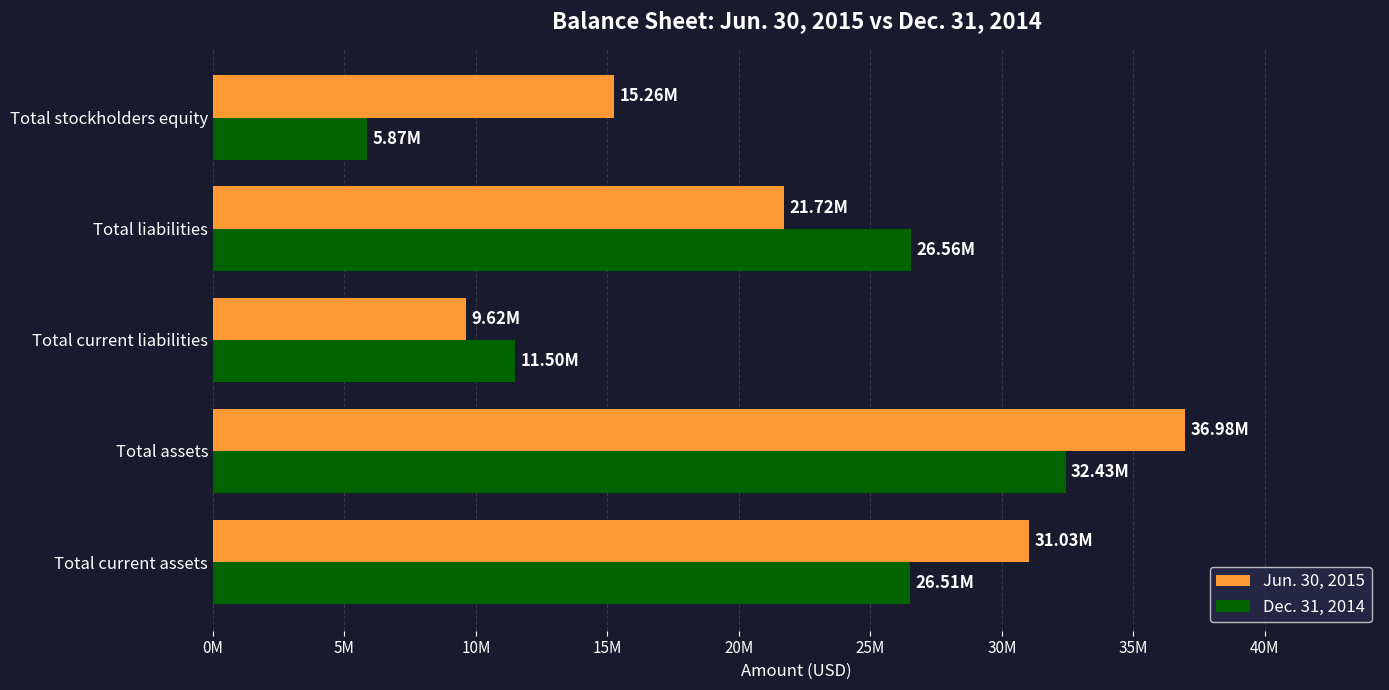

What are all the series names shown in the legend?

Jun. 30, 2015, Dec. 31, 2014